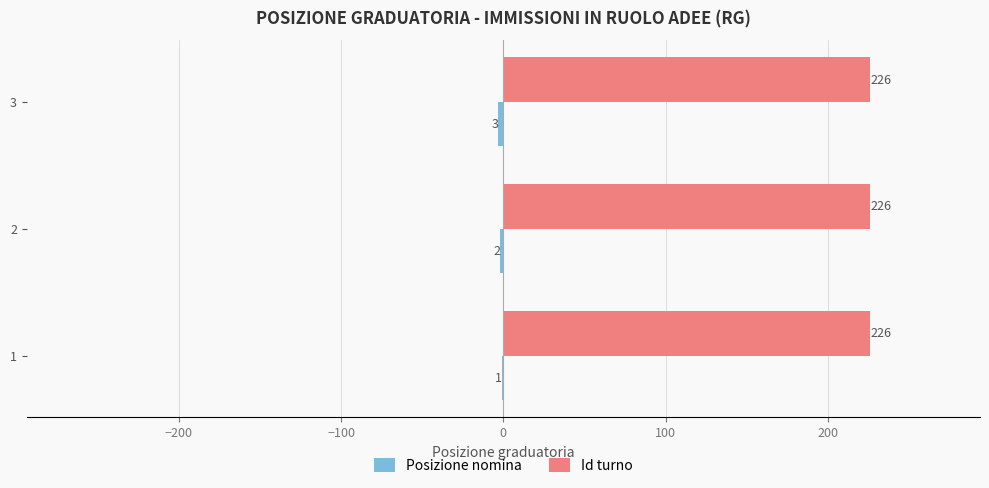

What is the highest value of the Id turno series?

226